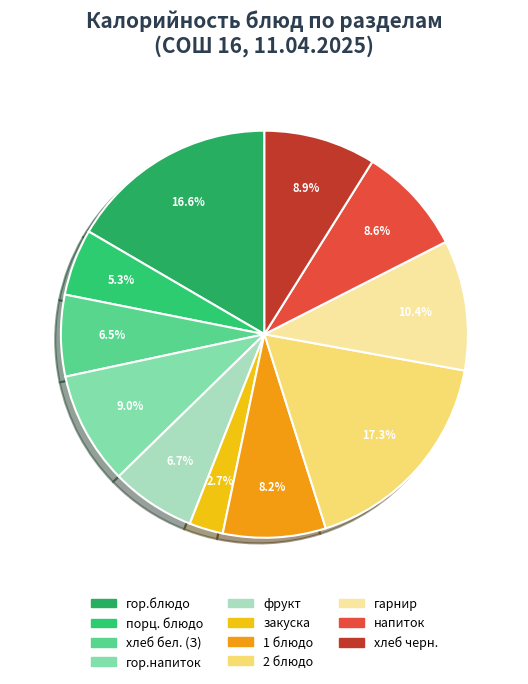

Approximately how many times larger is the value at порц. блюдо compared to напиток?

0.6